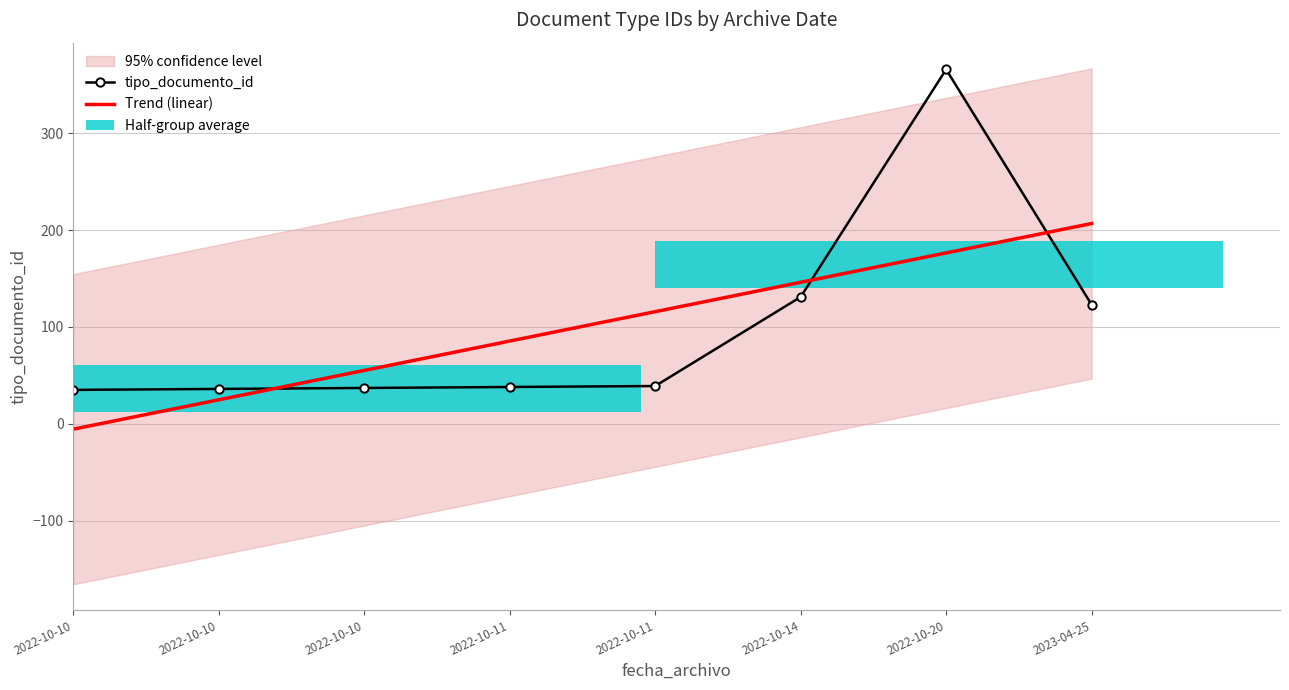

What is the minimum value shown in the chart?

-5.6